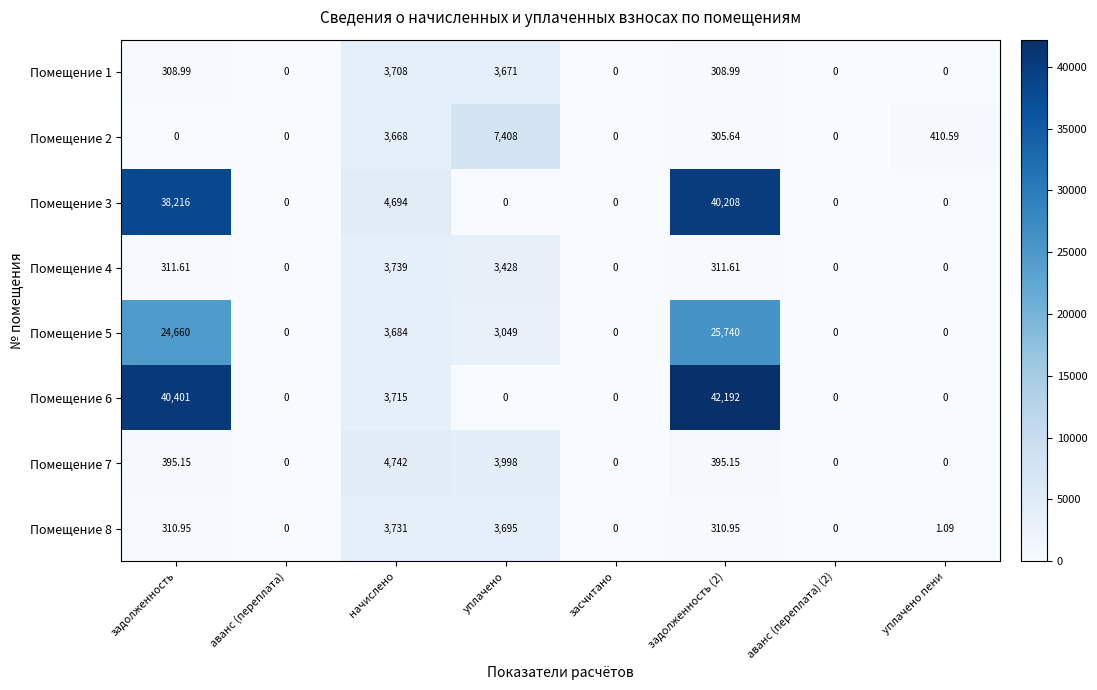

Where is Помещение 5 nearest to the value 12870?

начислено